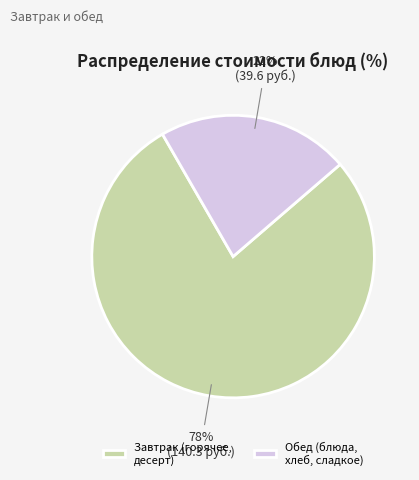

Is the sum of Обед (блюда, хлеб, сладкое) and Завтрак (горячее, десерт) greater than half?

Yes